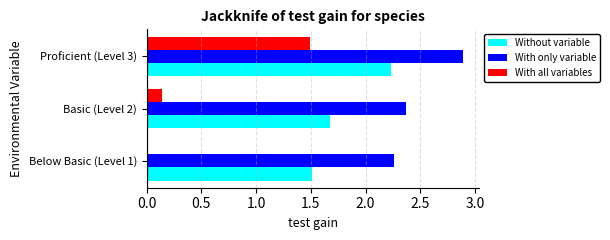

At which category is the sum across all series the highest?

Proficient (Level 3)